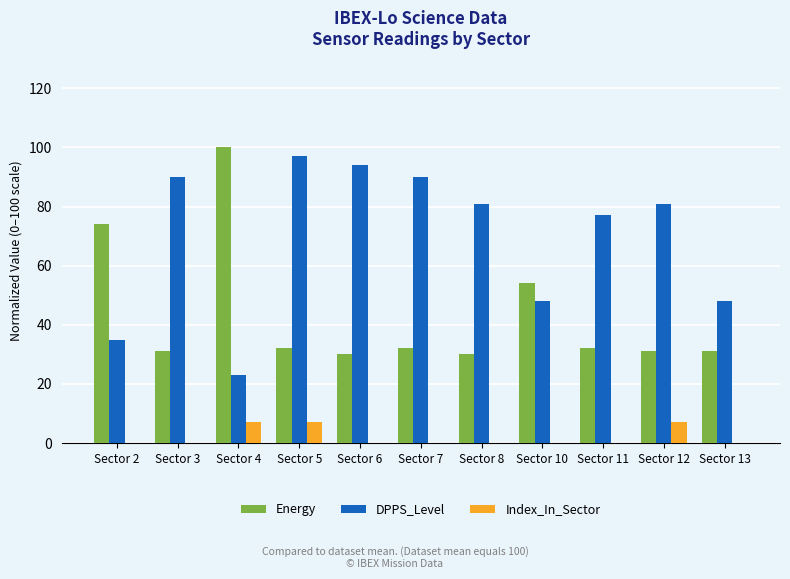

How many categories are shown in the chart?

11